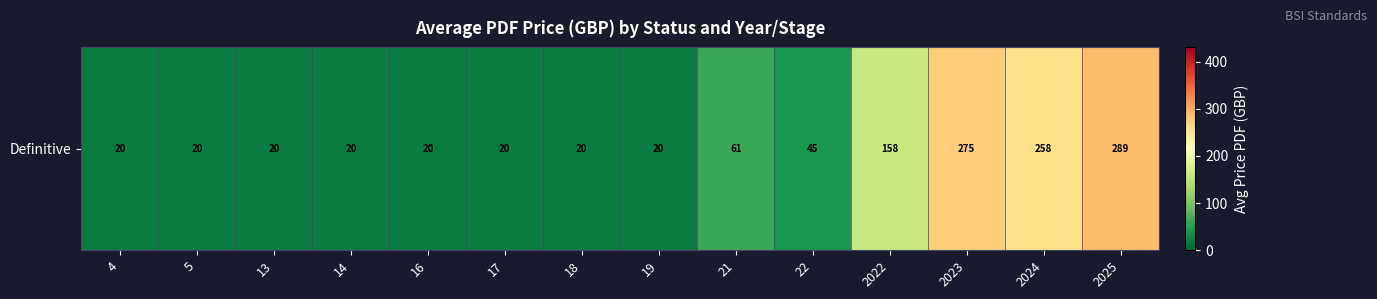

Approximately how many times larger is the value at 5 compared to 13?

1.0